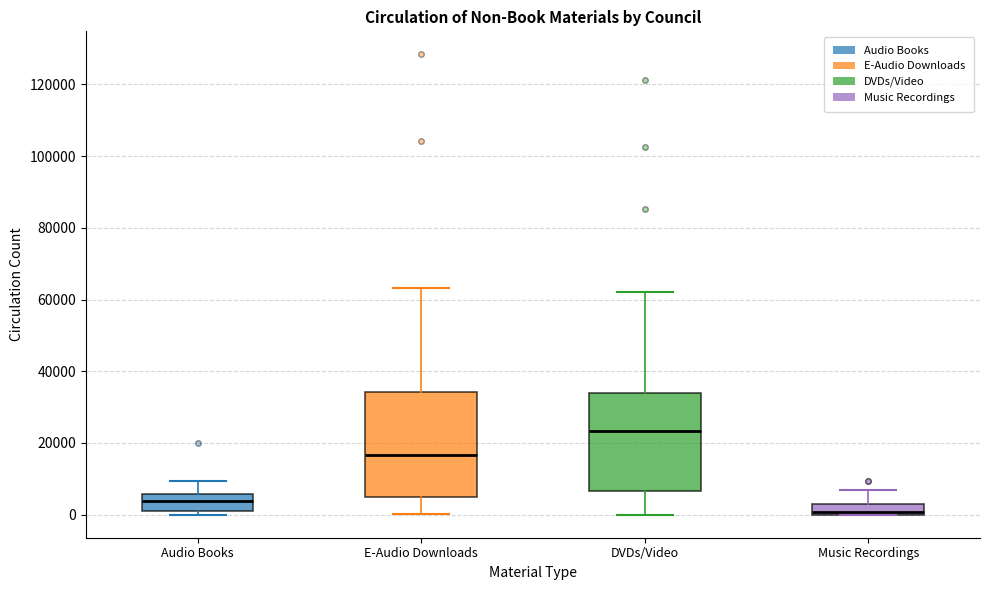

Where is the lower edge of the box for DVDs/Video on the y-axis? The values are not printed on the chart, so give them approximately, as read against the axis.

6000